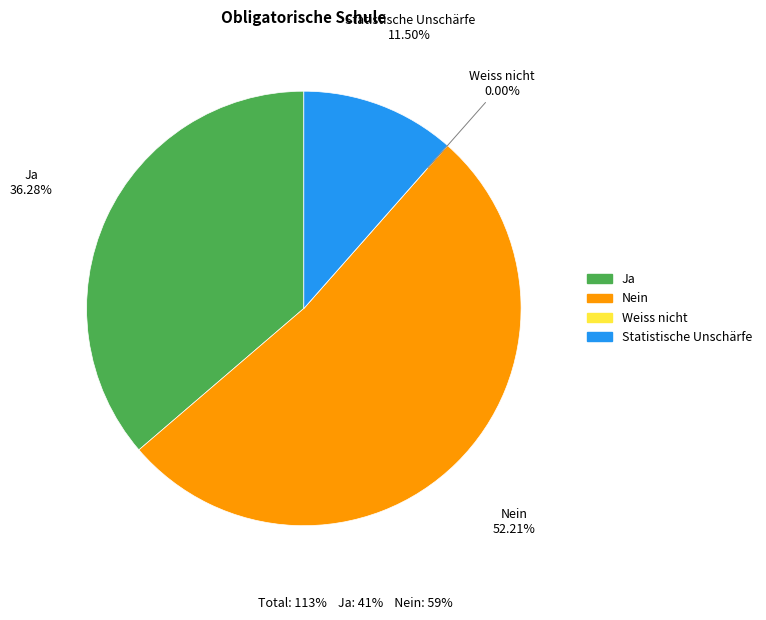

How many slices are in this pie chart?

4